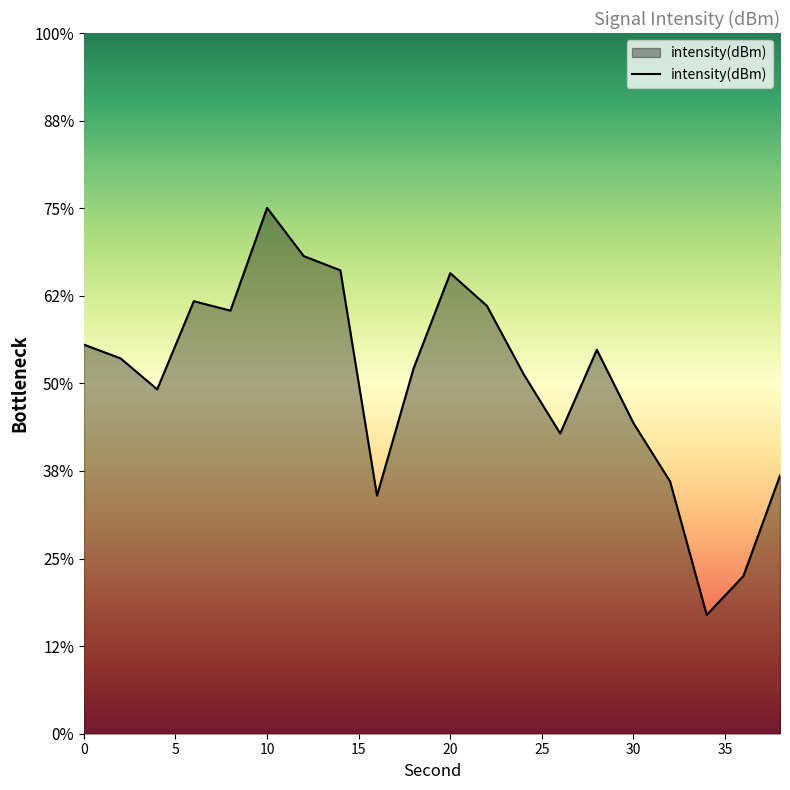

How many values exceed -133?

8